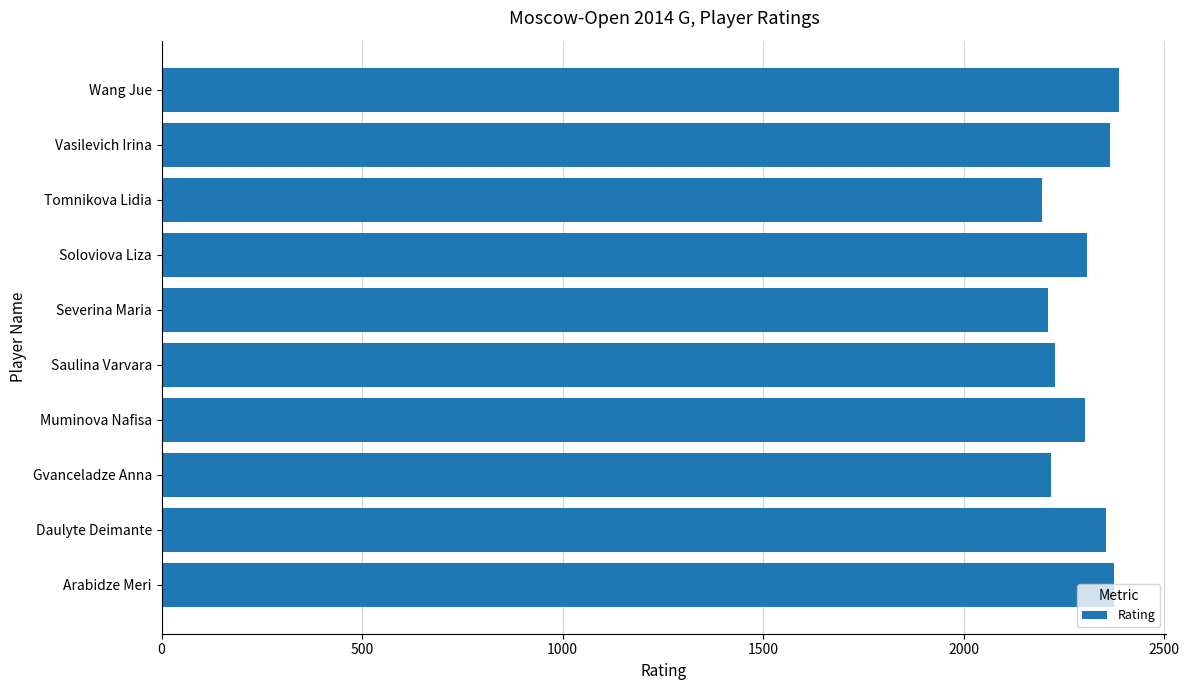

The chart shows a value of 3816 at Vasilevich Irina. True or false?

False